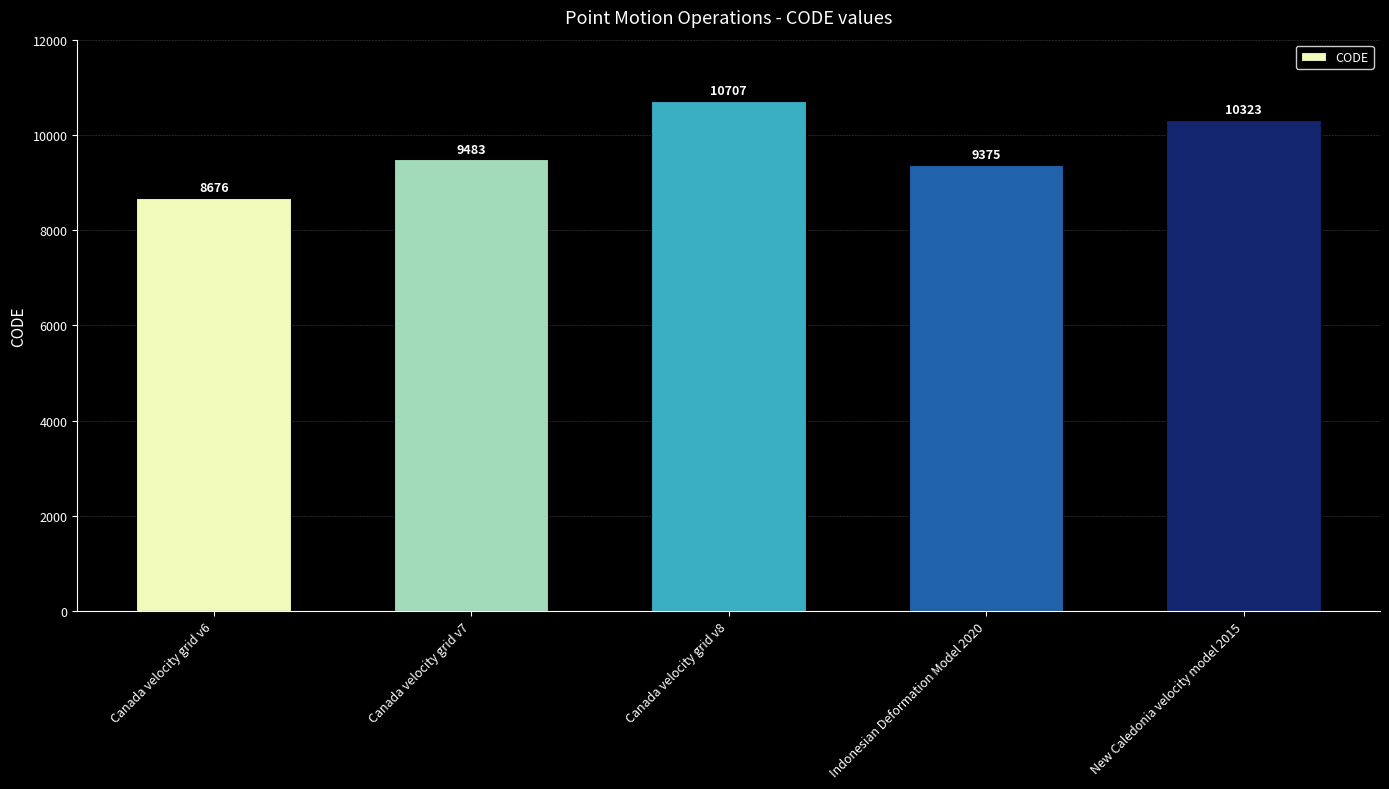

What is the value of the 3rd bar from the left?

10707